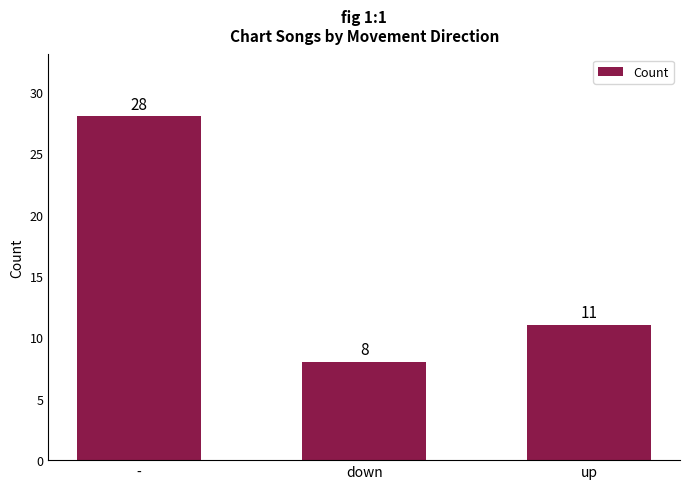

What position from the left is -?

1